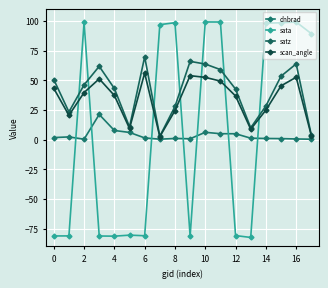

What is the label of the 3rd point from the right?

15